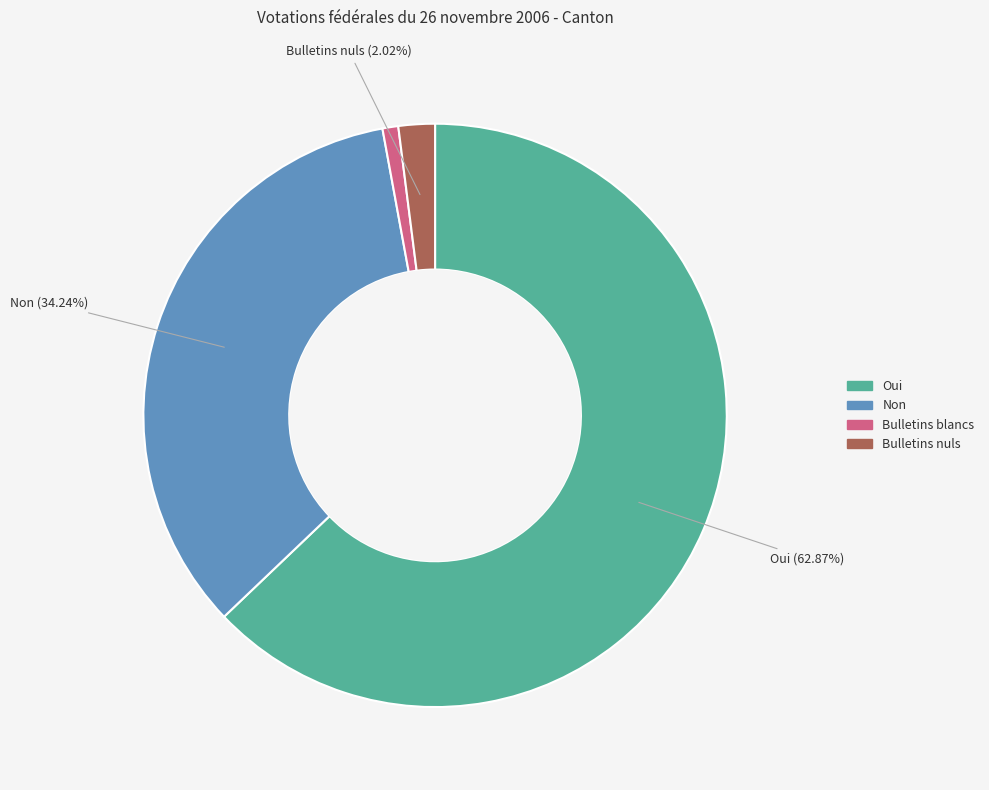

Is there any slice that represents more than half of the pie?

Yes